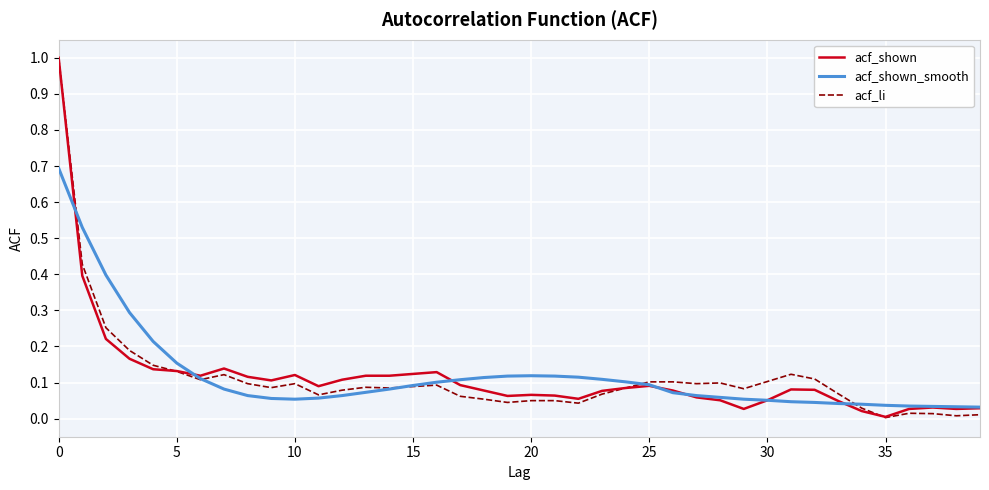

Does the chart display data point markers on the line(s)?

No